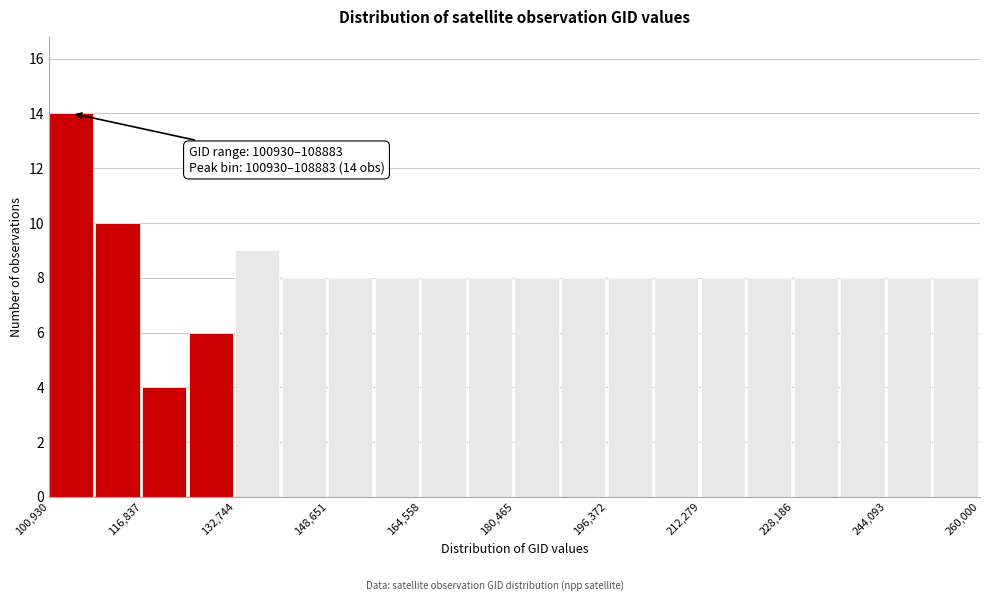

Read against the x-axis, roughly where is the centre of the tallest bar?

104000